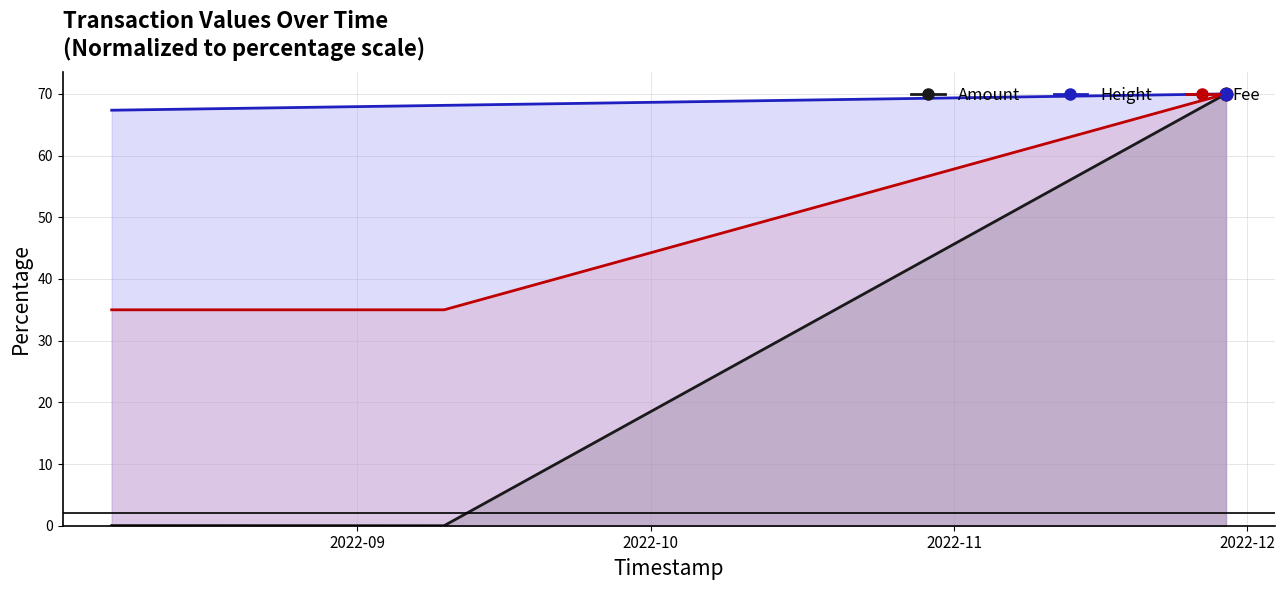

Which series reaches the minimum Y coordinate?

Amount